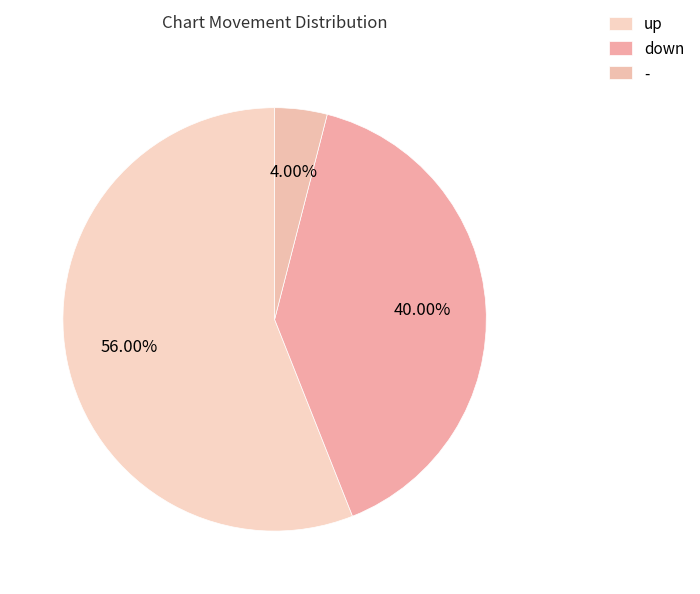

To the nearest percent, what percentage of the pie is up?

56%